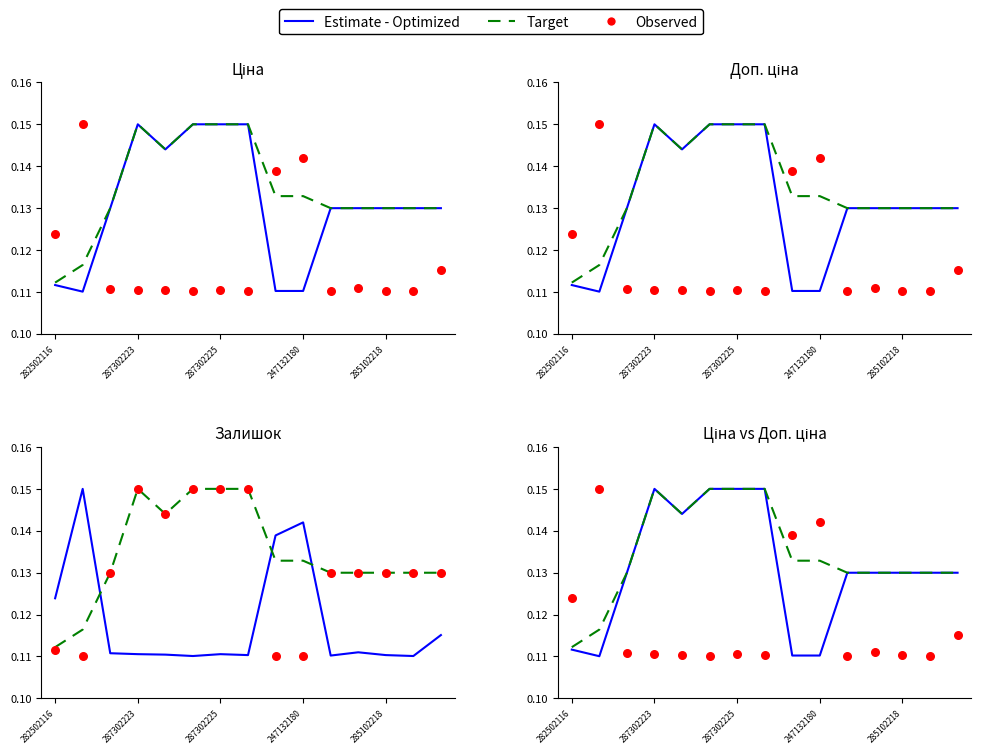

Which series reaches the maximum Y coordinate?

Estimate - Optimized